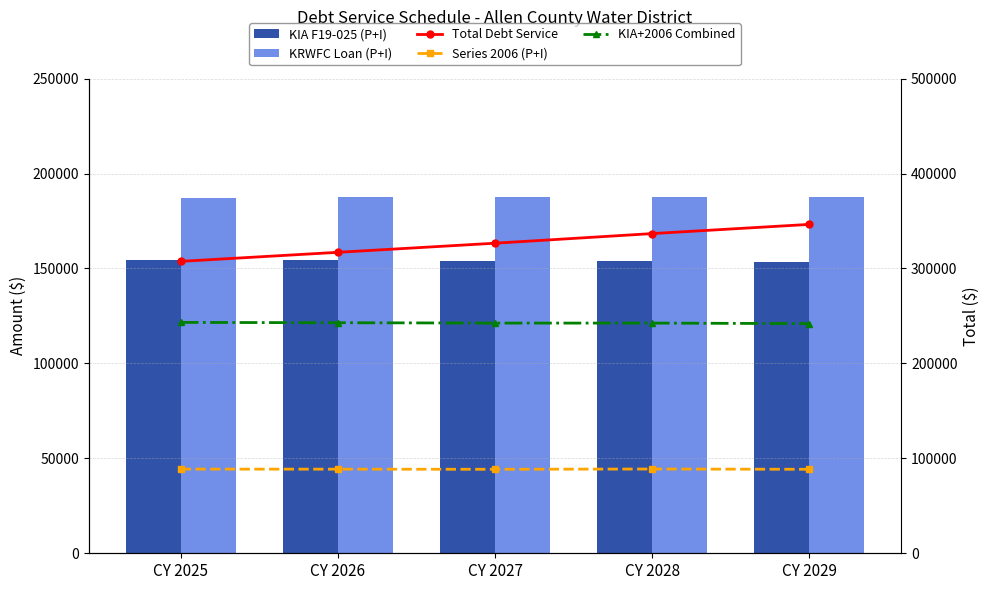

How many values in the Total Debt Service series are below 326577?

2